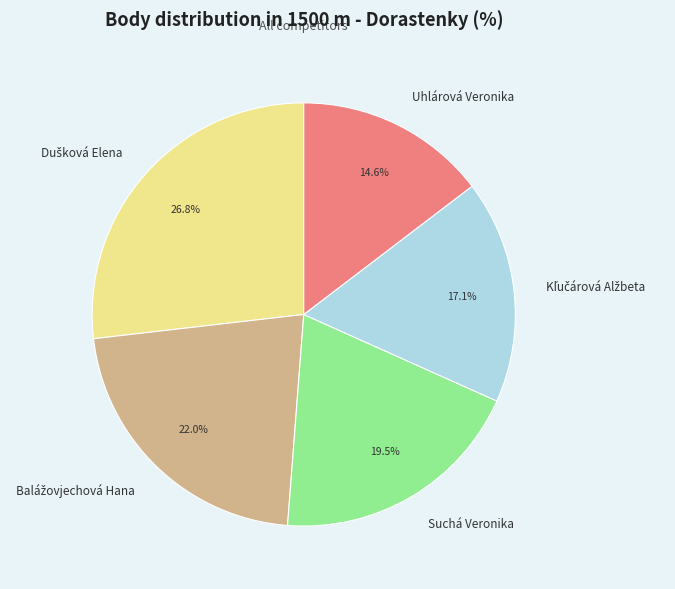

To the nearest percent, what portion does Uhlárová Veronika represent?

15%